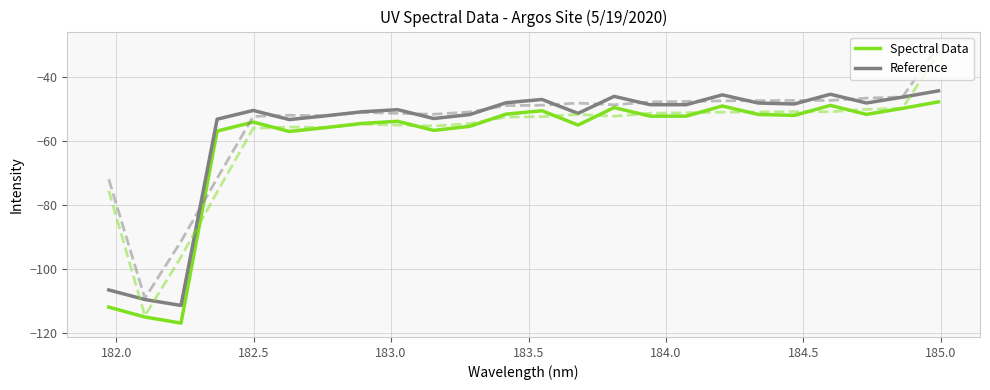

What is the sum of all Reference values?

-1361.4